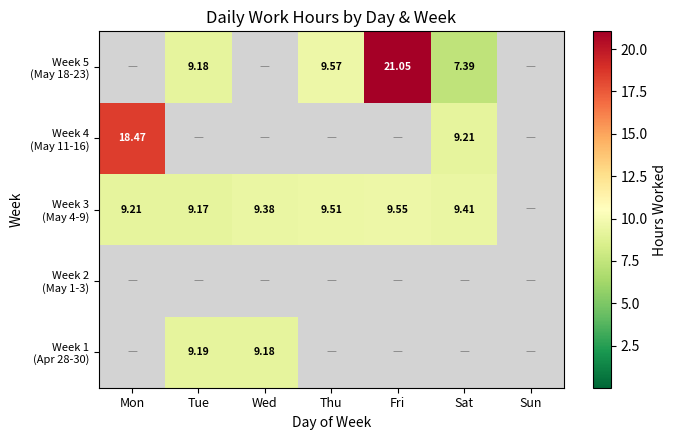

True or false: Week 1 (Apr 28-30) has a value of 0.0 at Thu.

True